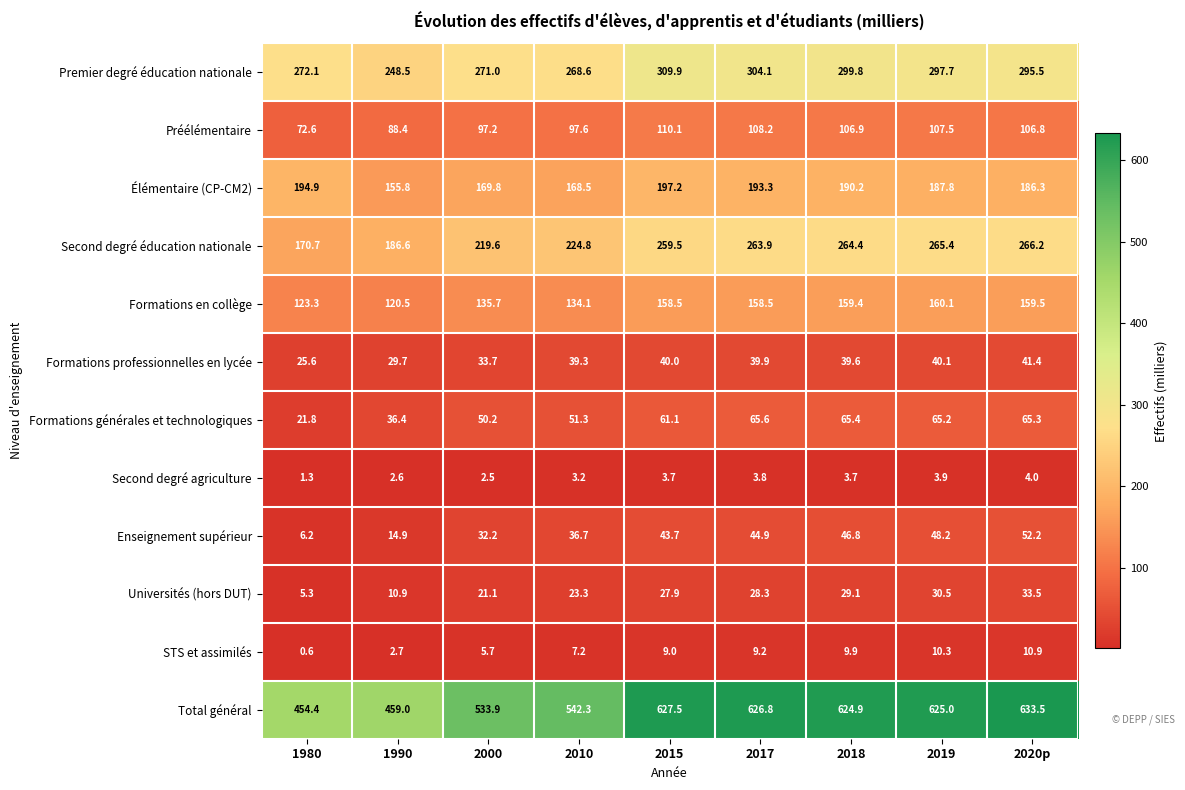

The Second degré agriculture series shows 2.5 at 2000. True or false?

True